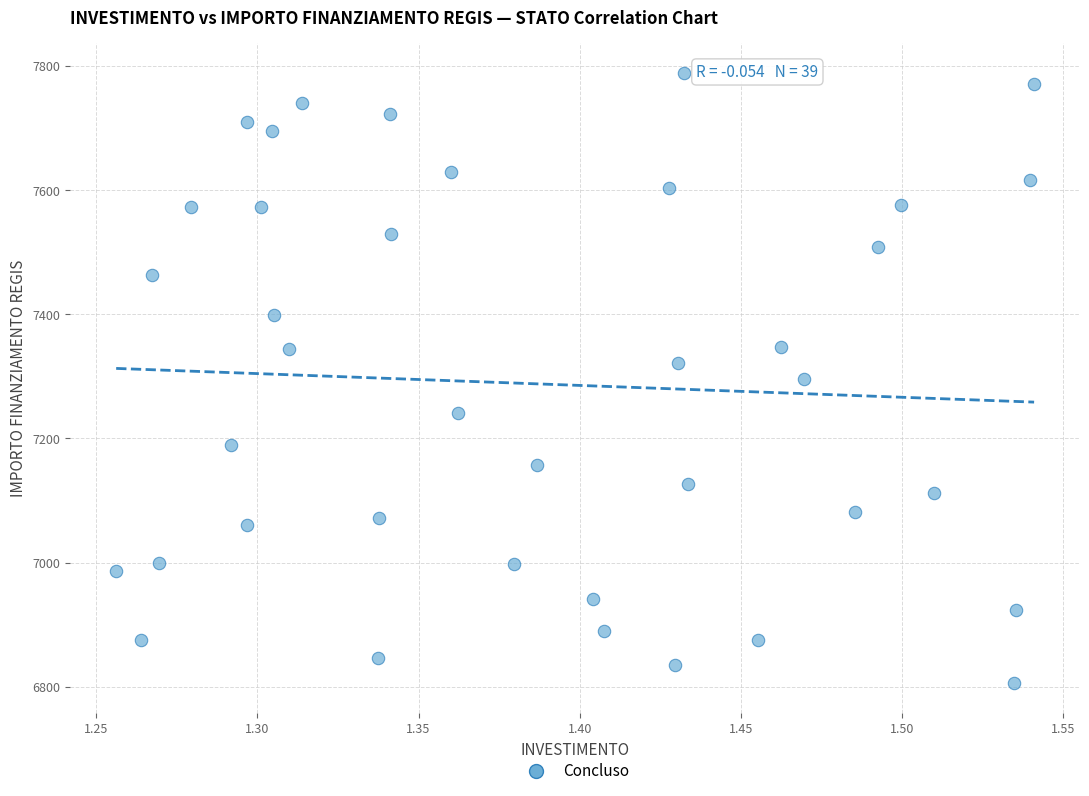

What is the range of X values (max minus min)?

0.3